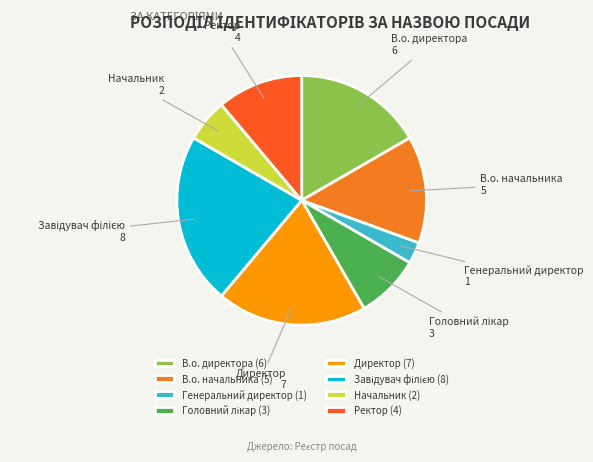

What is the ratio of the value at Ректор to the value at Генеральний директор?

4.0